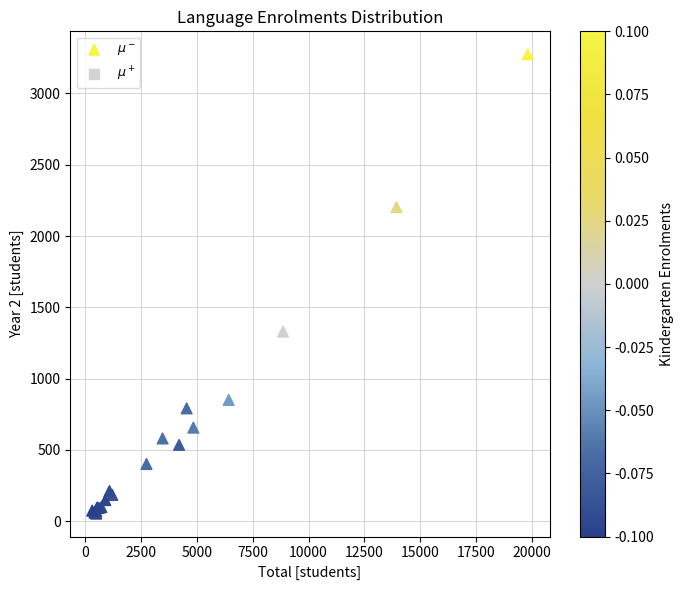

What Y value in the scatter plot is closest to 1664?

1330